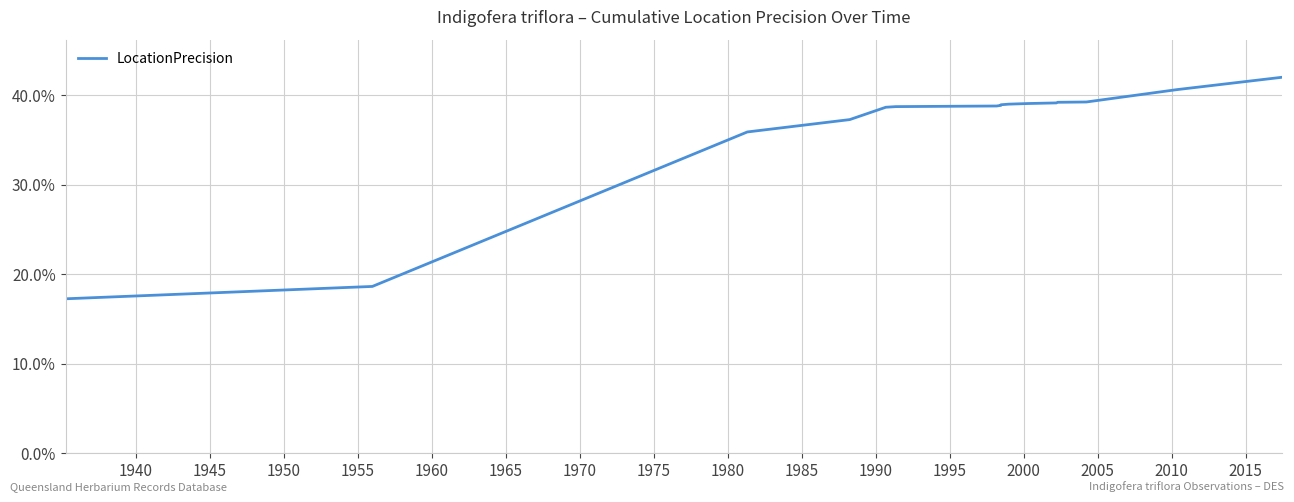

What is the minimum value shown in the chart?

17.3